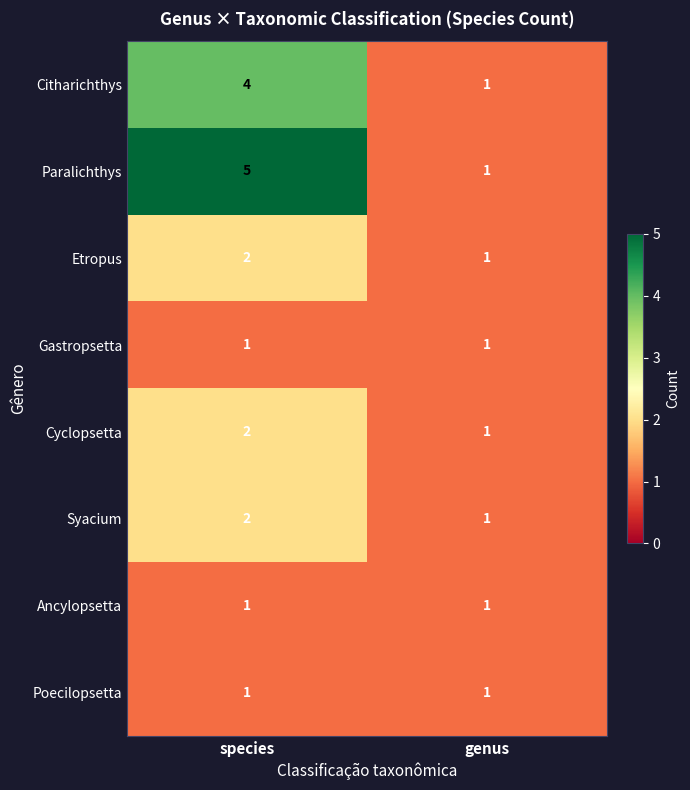

What is the sum of all Etropus values?

3